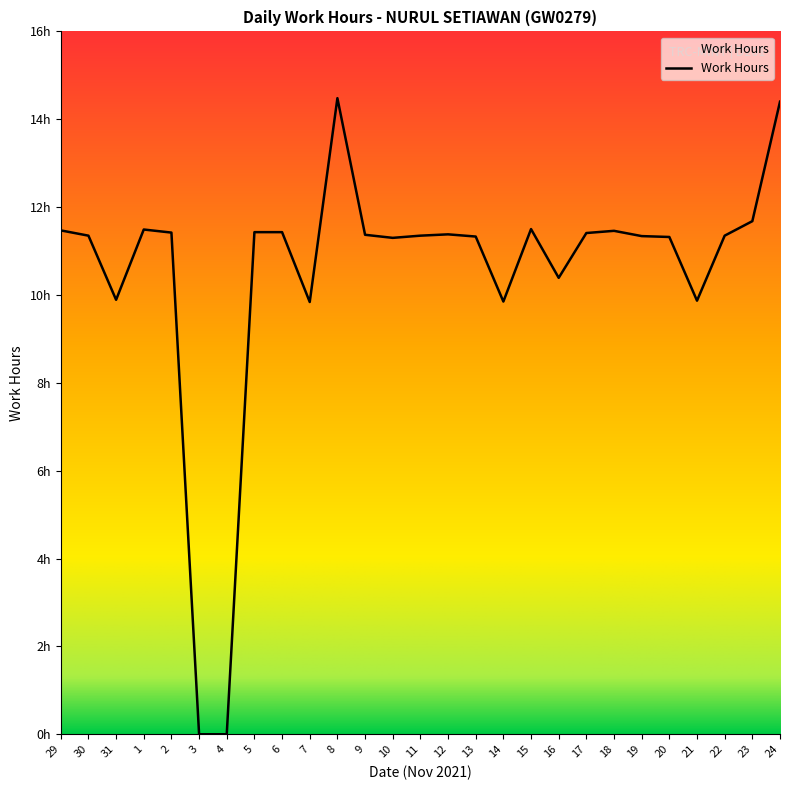

Is this an area chart (filled region under the line)?

Yes